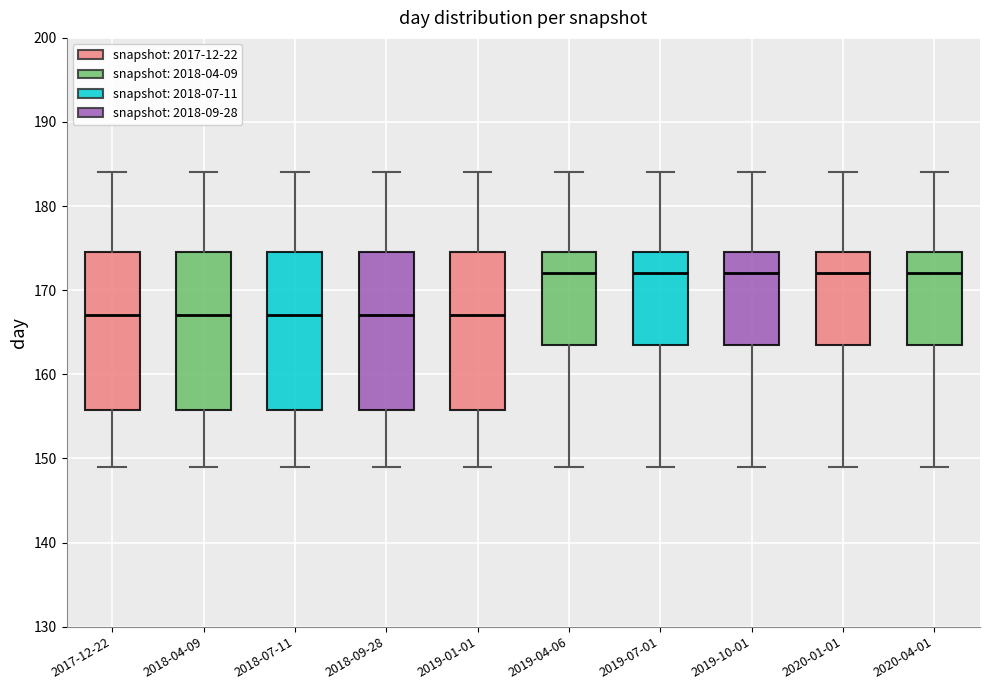

Reading left to right, transcribe this box plot: for each box, give where its median line is, the range the box spans, and where its two whiskers end, as read against the y-axis. The values are not printed on the chart, so give them approximately, as read against the axis.

2017-12-22: median 167, box 156 to 175, whiskers 149 to 184
2018-04-09: median 167, box 156 to 175, whiskers 149 to 184
2018-07-11: median 167, box 156 to 175, whiskers 149 to 184
2018-09-28: median 167, box 156 to 175, whiskers 149 to 184
2019-01-01: median 167, box 156 to 175, whiskers 149 to 184
2019-04-06: median 172, box 164 to 175, whiskers 149 to 184
2019-07-01: median 172, box 164 to 175, whiskers 149 to 184
2019-10-01: median 172, box 164 to 175, whiskers 149 to 184
2020-01-01: median 172, box 164 to 175, whiskers 149 to 184
2020-04-01: median 172, box 164 to 175, whiskers 149 to 184